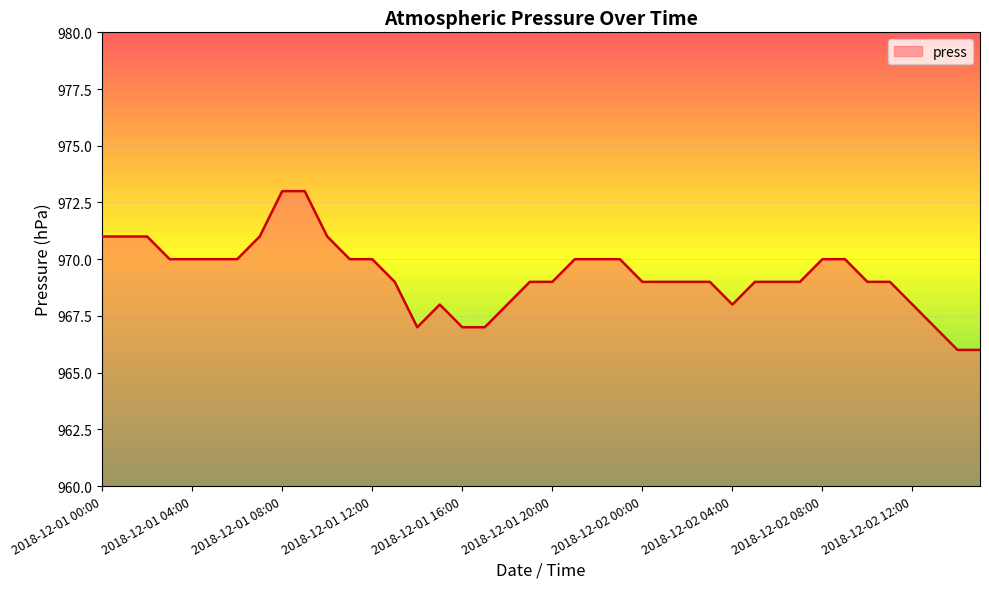

What is the minimum value shown in the chart?

966